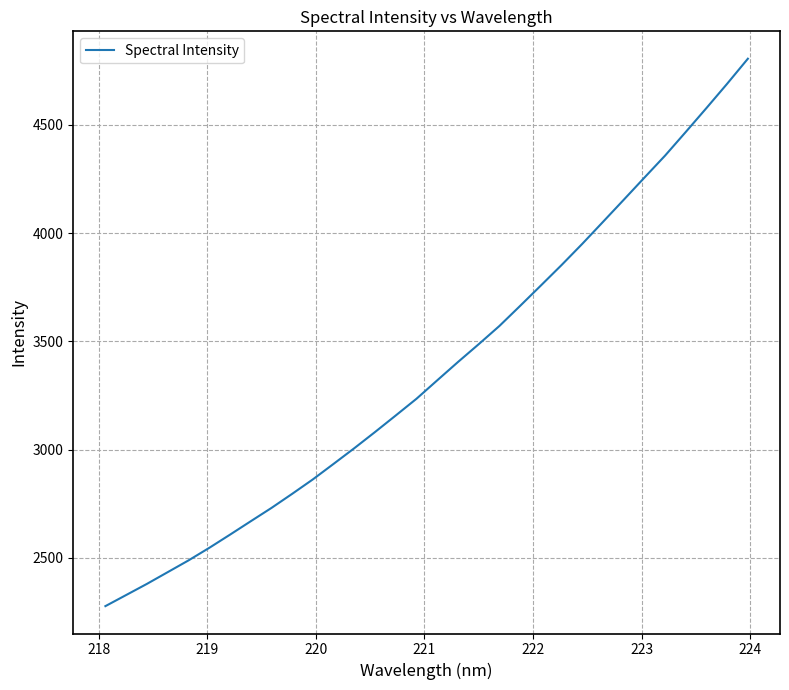

What is the difference between the maximum and minimum values?

2529.9